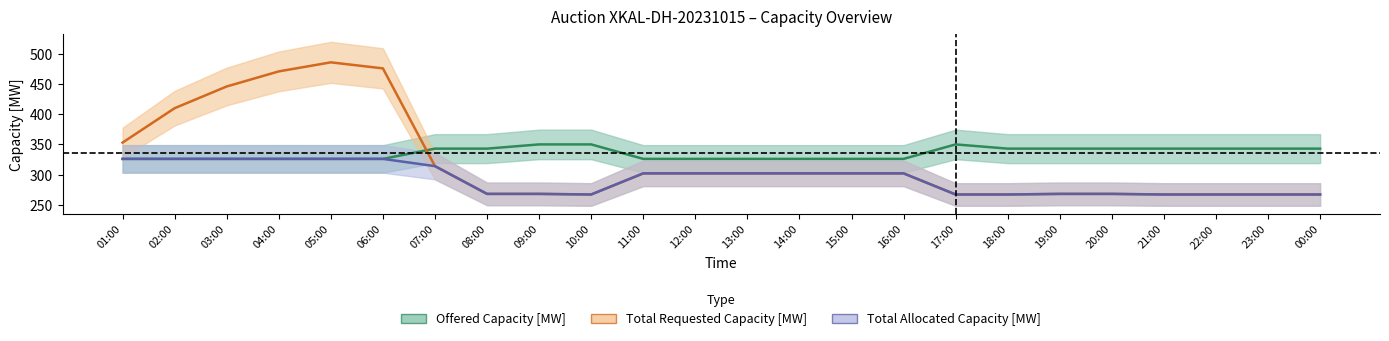

List the labels in order of Offered Capacity [MW] value, smallest first.

01:00, 02:00, 03:00, 04:00, 05:00, 06:00, 11:00, 12:00, 13:00, 14:00, 15:00, 16:00, 07:00, 08:00, 18:00, 19:00, 20:00, 21:00, 22:00, 23:00, 00:00, 09:00, 10:00, 17:00